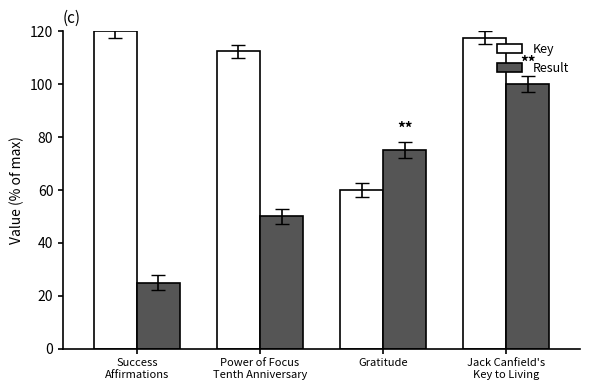

At which category is the sum across all series the highest?

Jack Canfield's
Key to Living